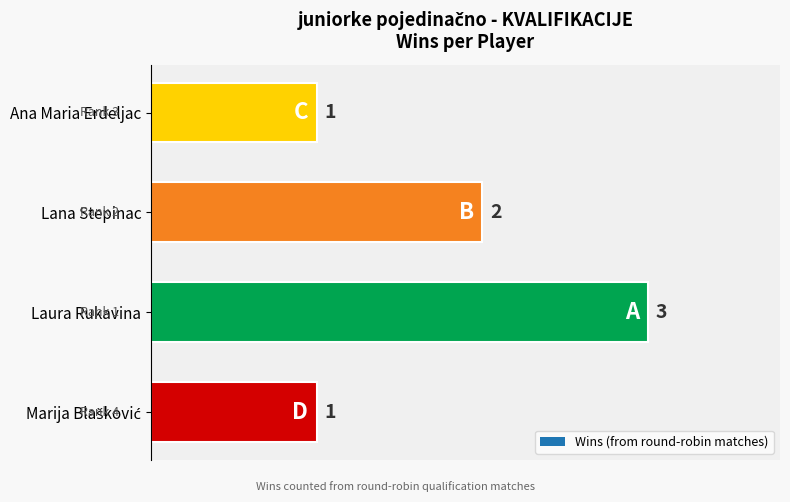

The chart shows a value of 3 at Lana Stepinac. True or false?

False